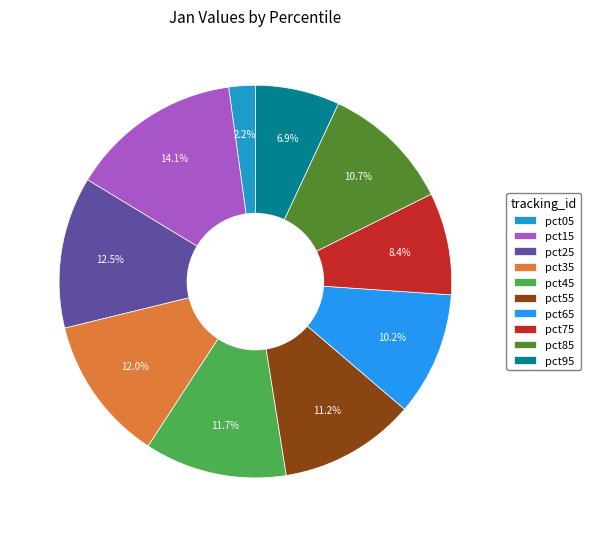

How many slices are in this pie chart?

10